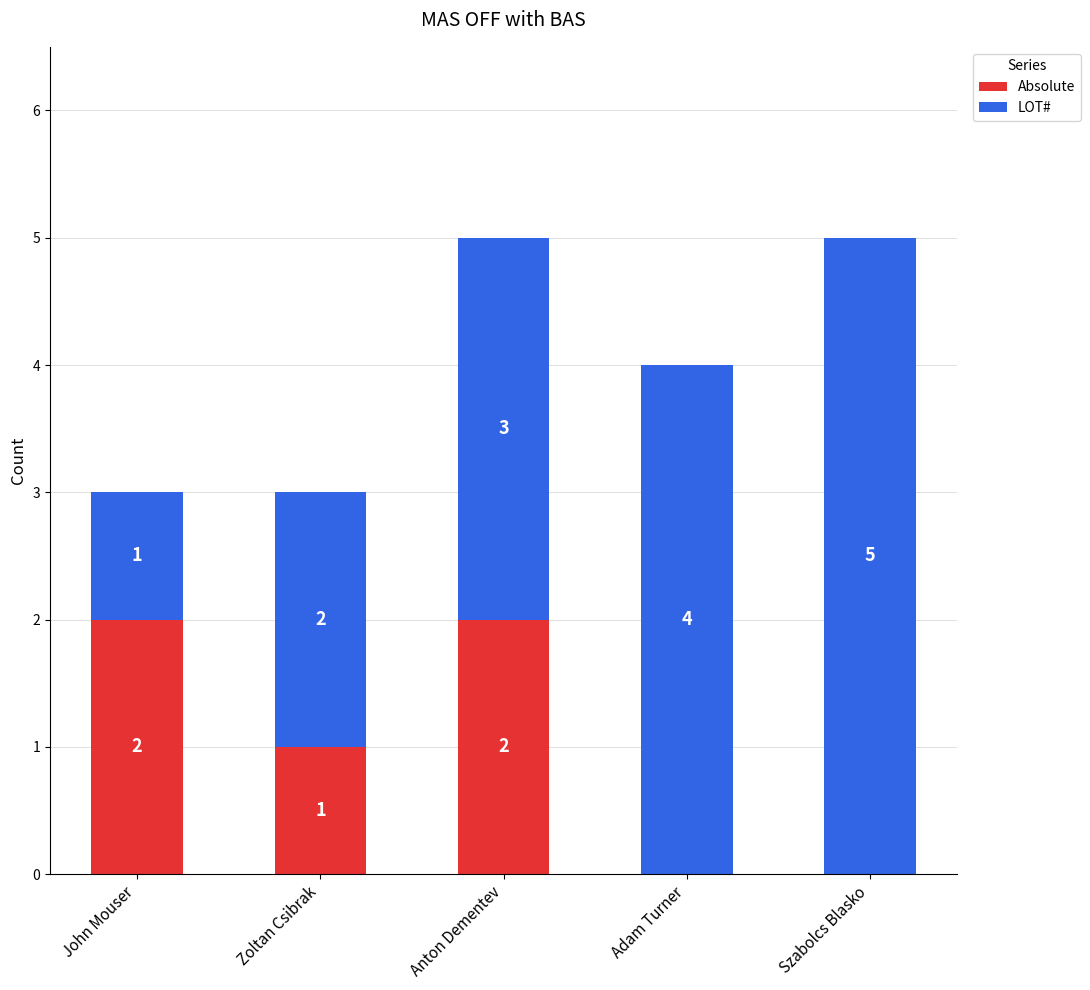

True or false: Absolute has a value of 2 at John Mouser.

True